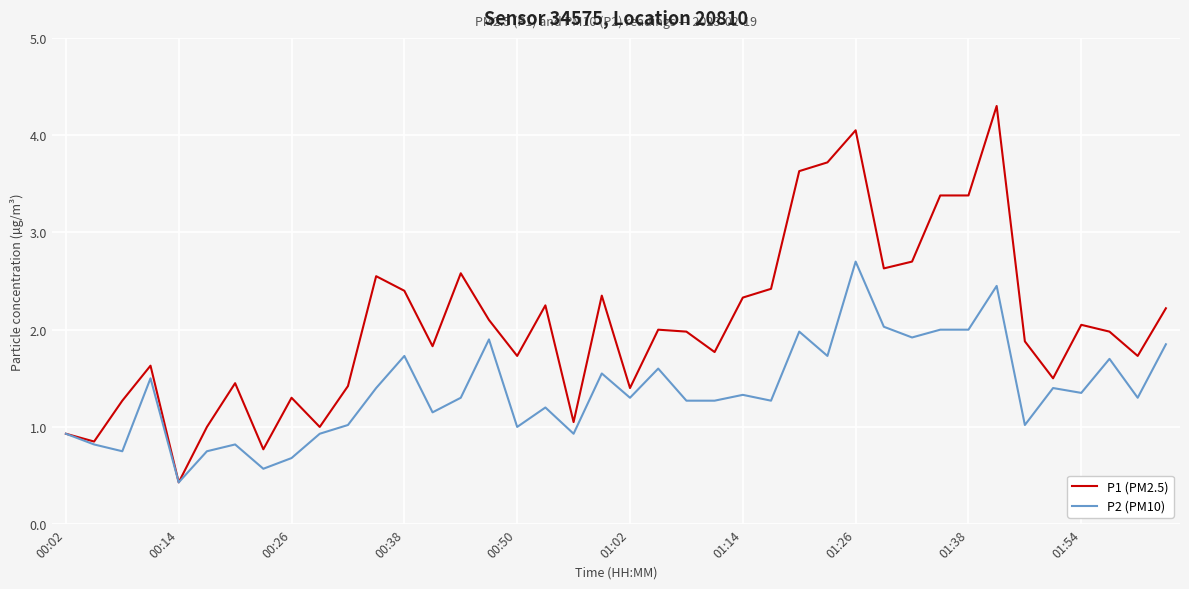

Rank the series by their average value, from lowest to highest.

P2 (PM10), P1 (PM2.5)